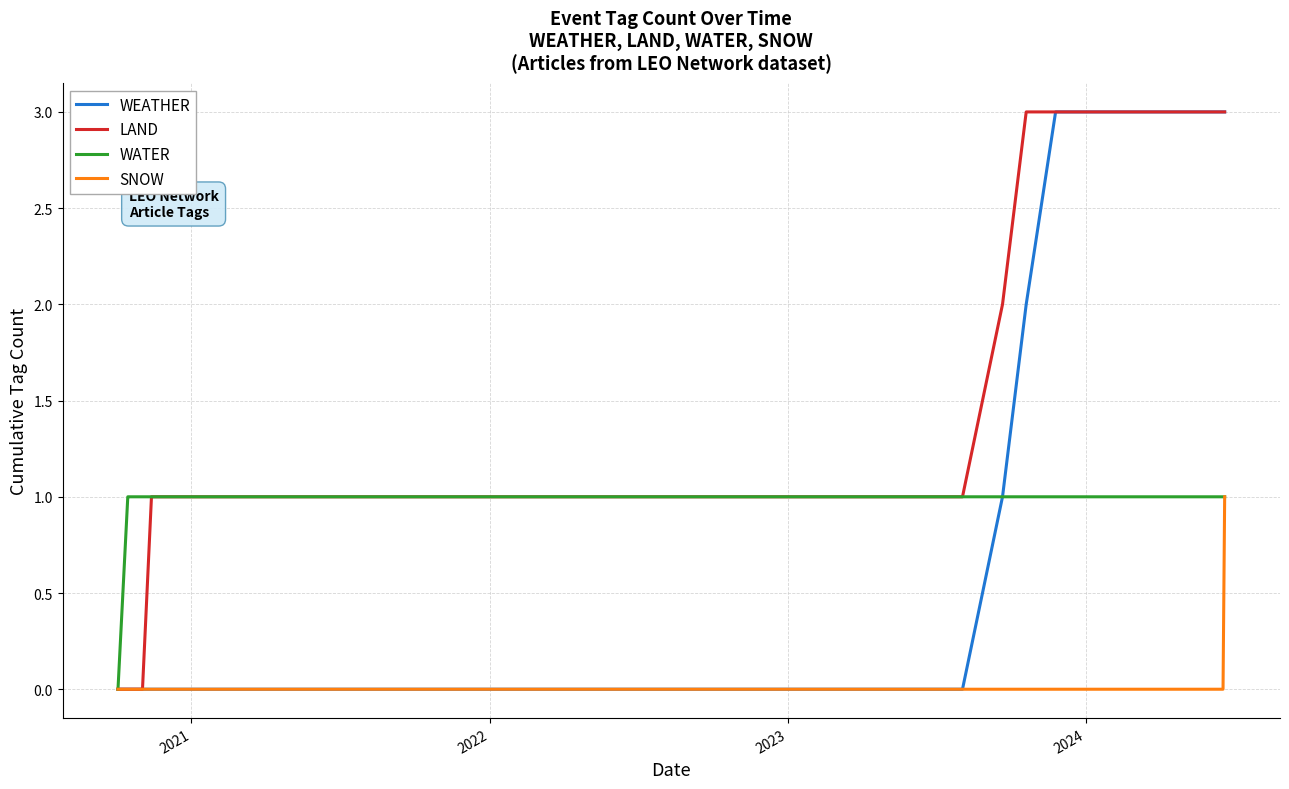

What is the maximum value for LAND?

3